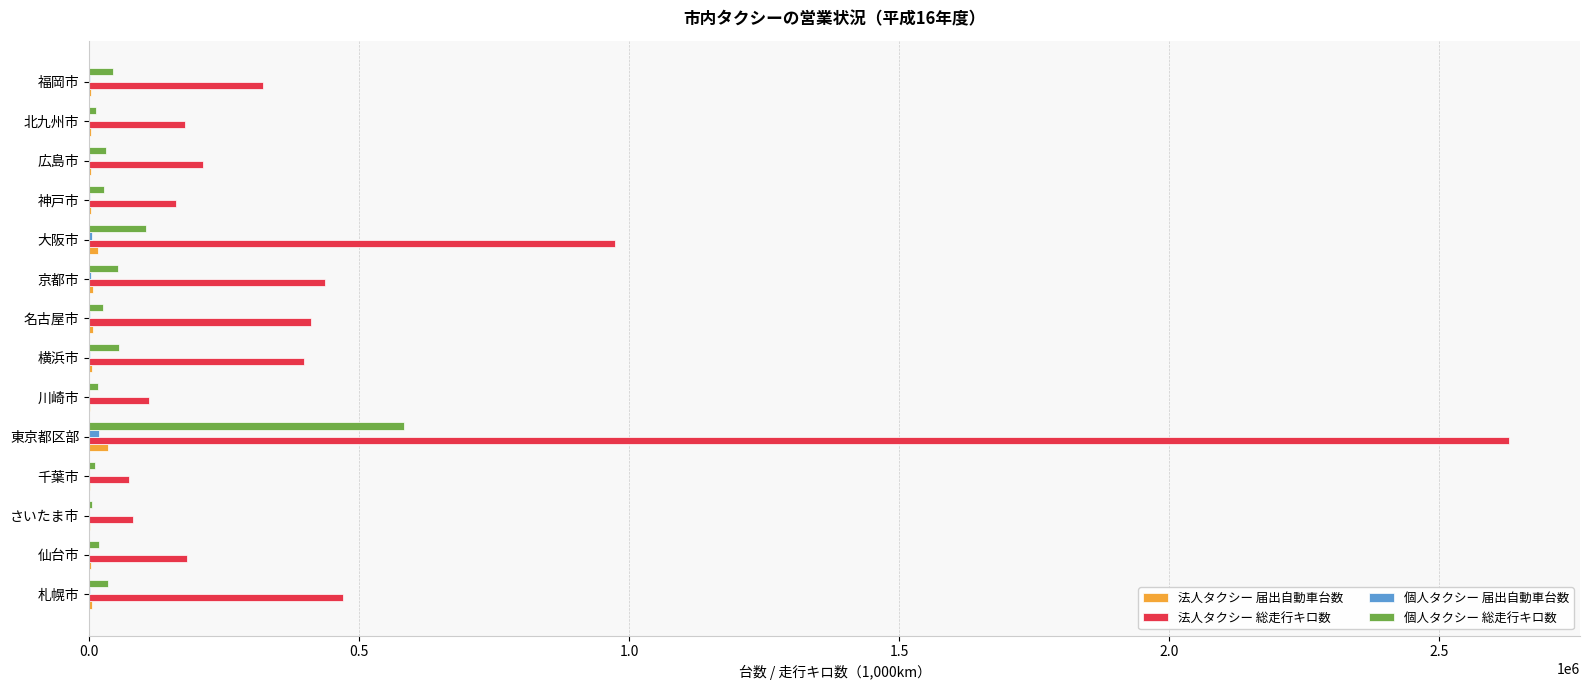

What is the sum of all 法人タクシー 総走行キロ数 values?

6637148